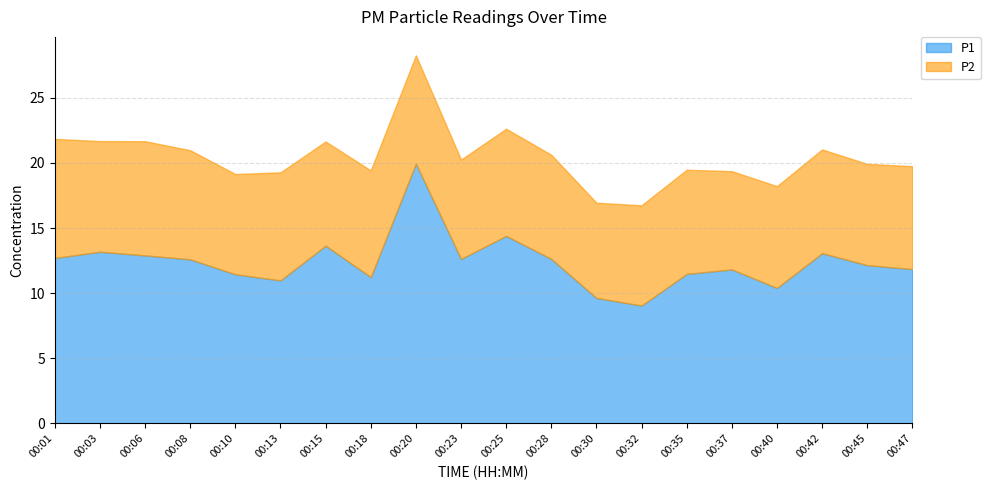

In P1, how many points are lower than both neighbors (excluding endpoints)?

5